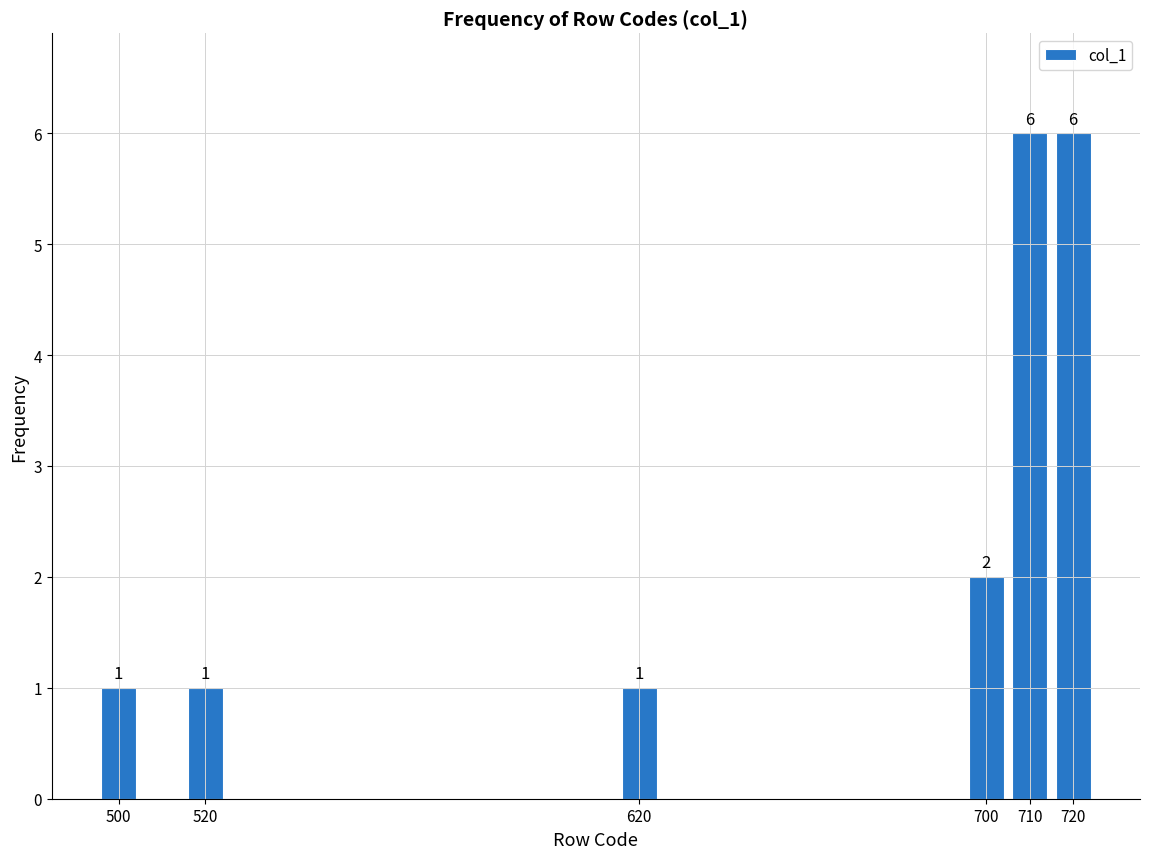

Reading left to right, what are all the values shown in this chart?

500=1	520=1	620=1	700=2	710=6	720=6